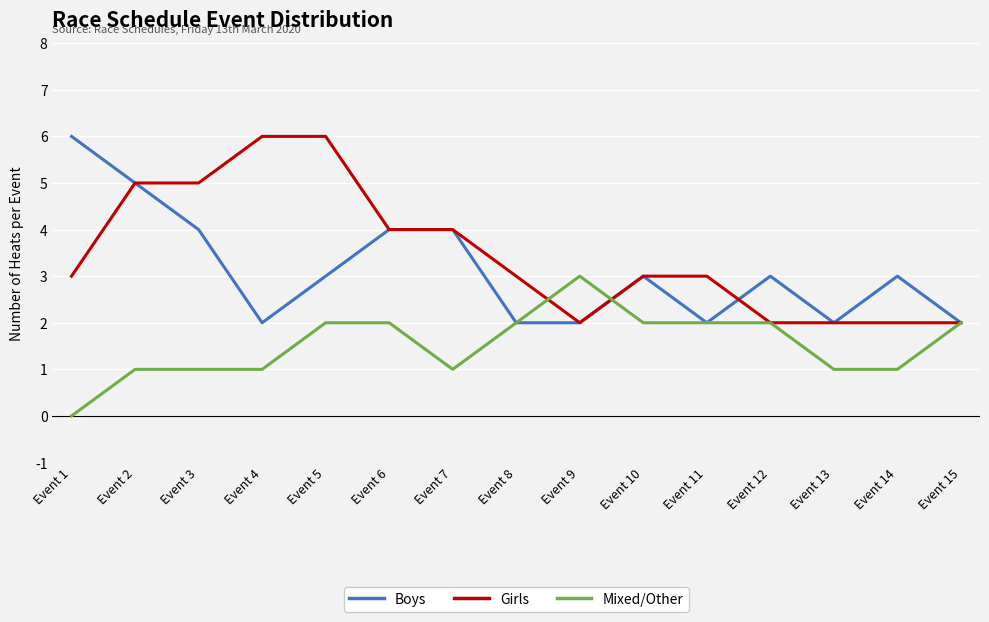

True or false: Girls and Mixed/Other intersect in this chart.

True